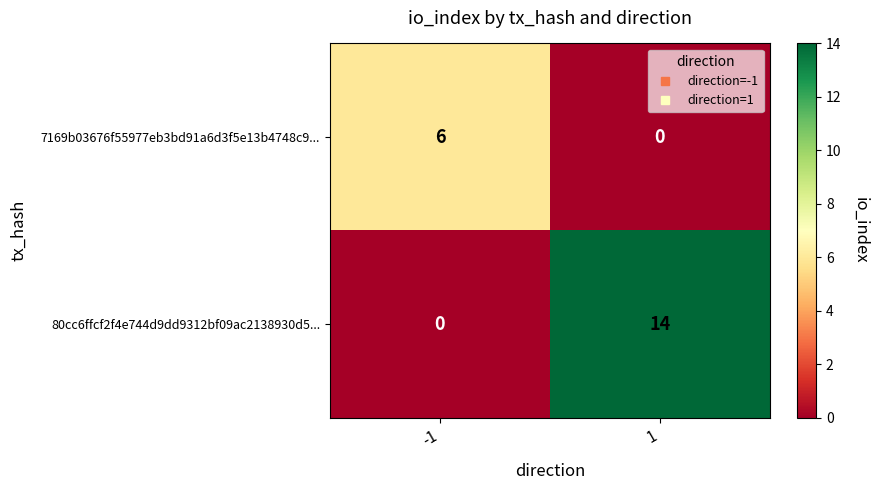

Is it true that 7169b03676f55977eb3bd91a6d3f5e13b4748c9... equals 0 at 1?

True